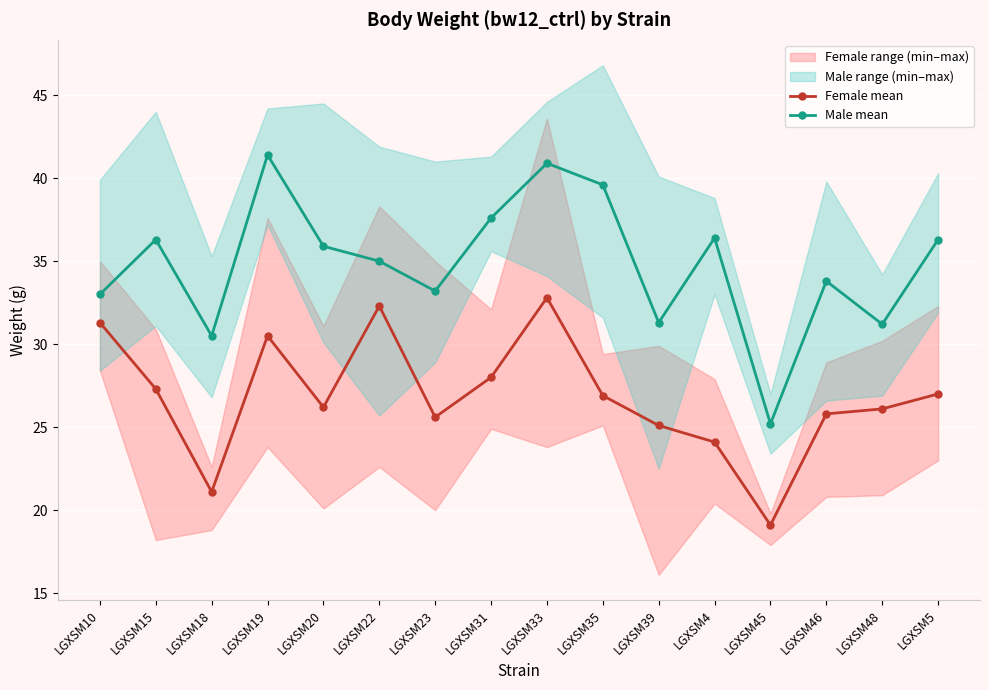

True or false: Male mean and Female mean intersect in this chart.

False